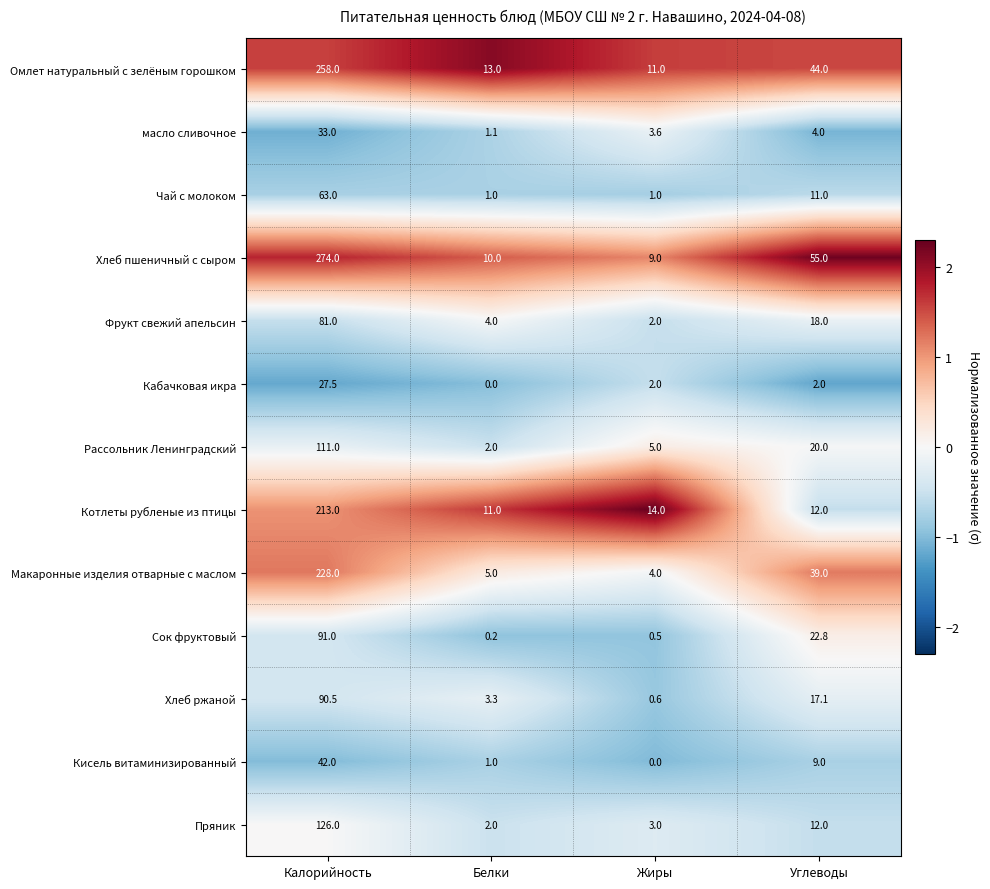

Which series has the widest spread of values?

Хлеб пшеничный с сыром